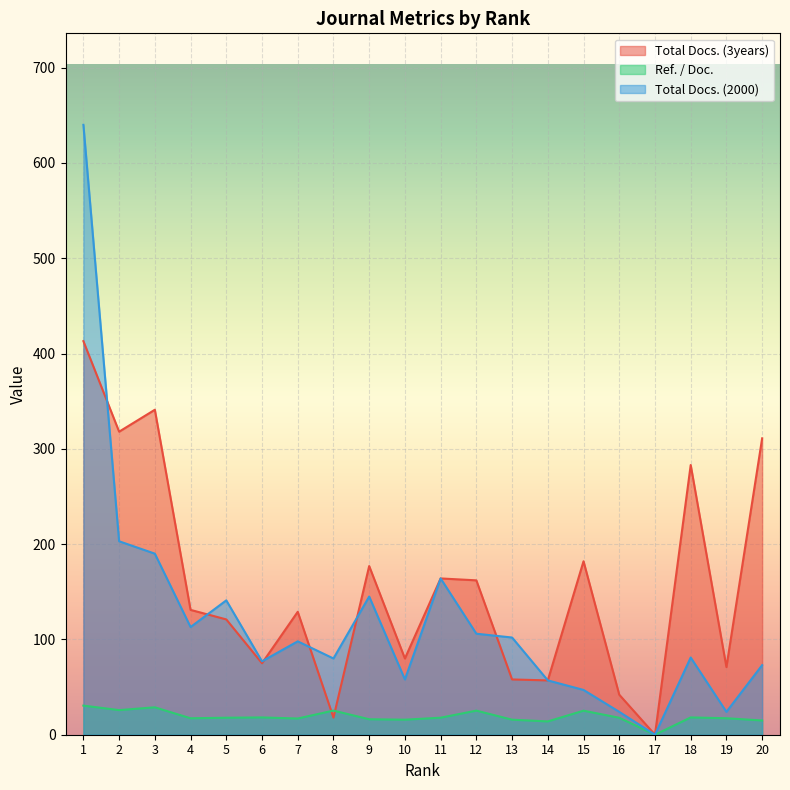

The value of Total Docs. (2000) at 8 is 80.0. True or false?

True